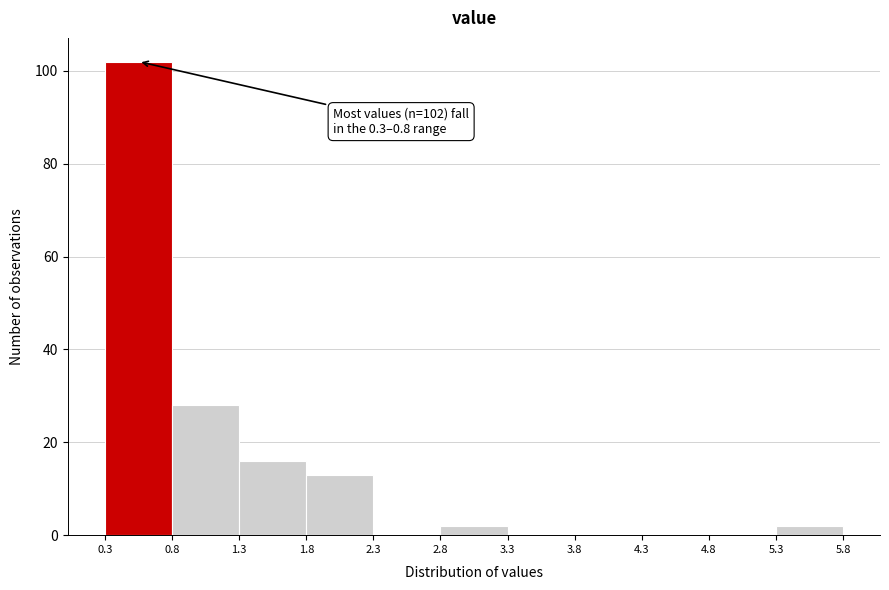

Over which range of the x-axis is the bar tallest?

0.3 to 0.8